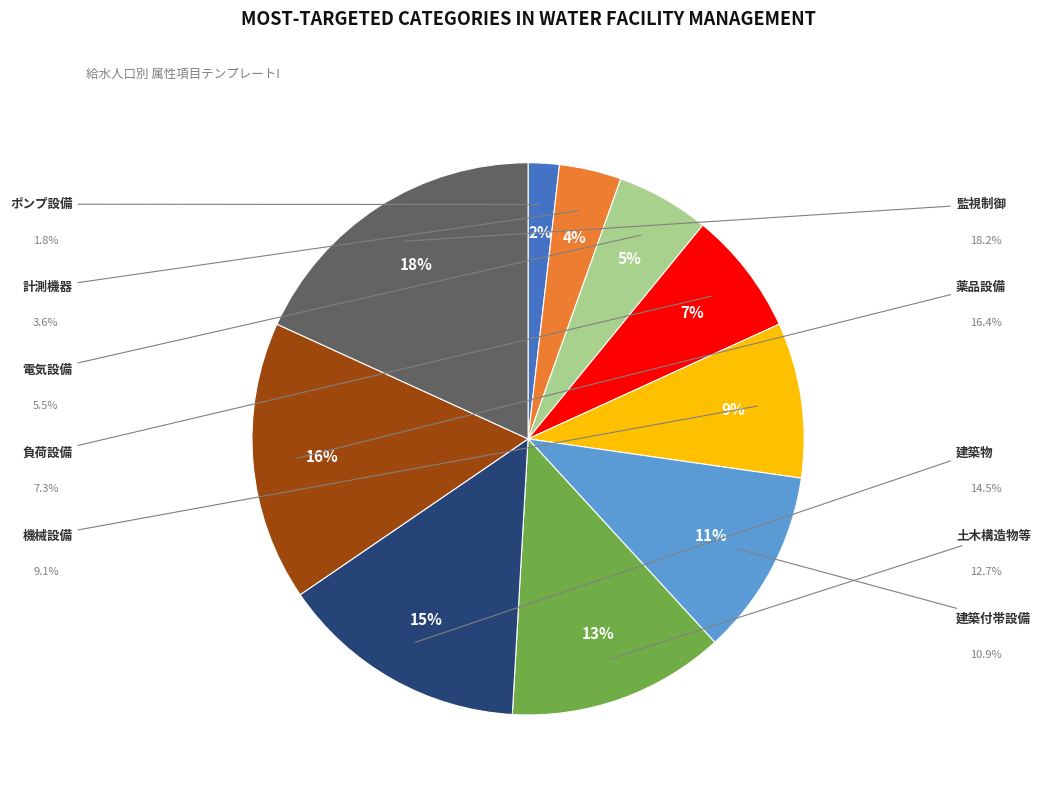

To the nearest percent, what is the difference between the largest and smallest slice percentages?

16%